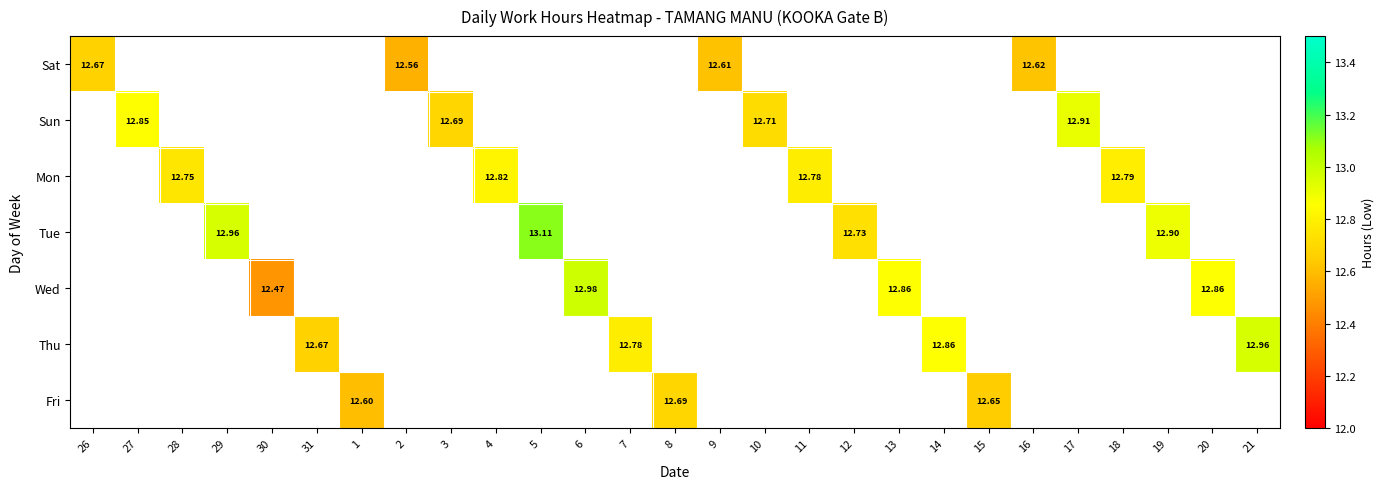

Where does the Fri series first go above 12?

1